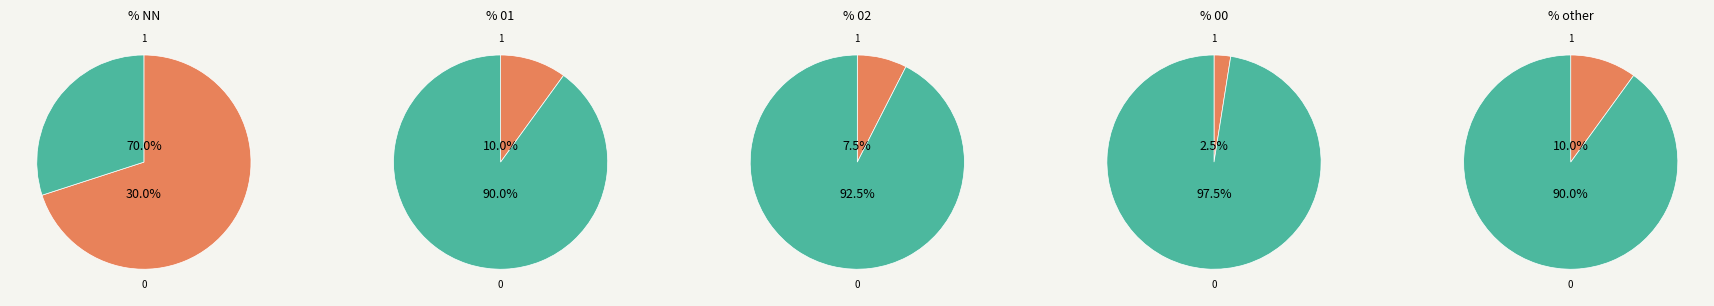

To the nearest percent, what is the combined percentage of other and NN?

80%